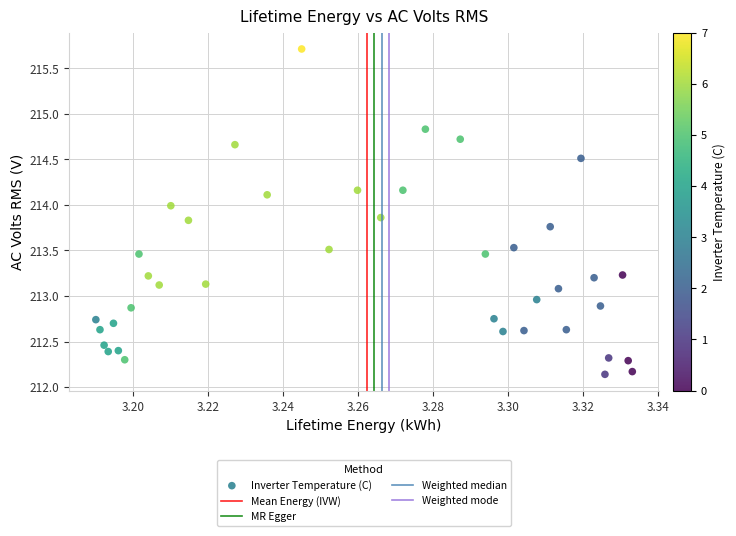

What is the range of Y values (max minus min)?

3.6